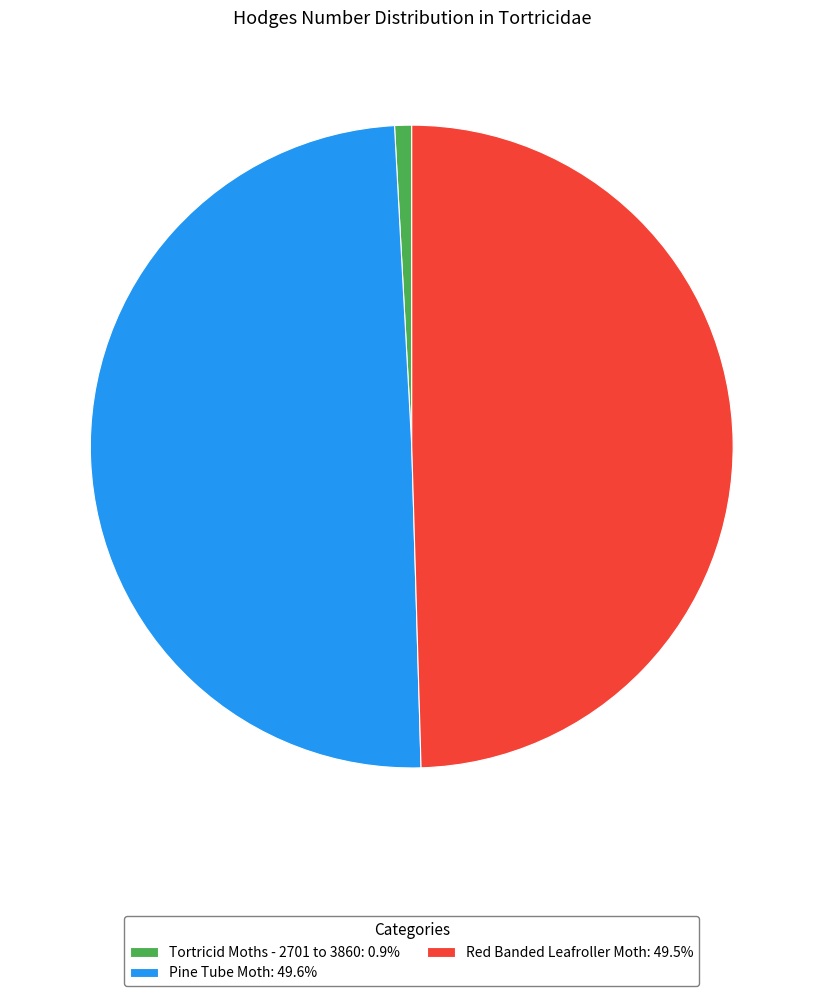

Is there any slice that represents more than half of the pie?

No